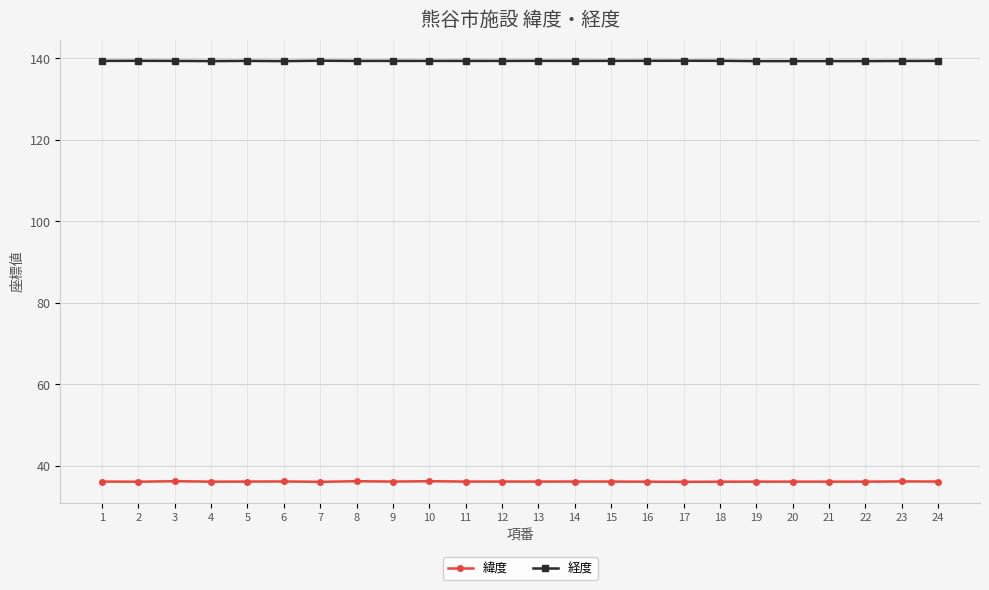

Count the number of categories in the chart.

24